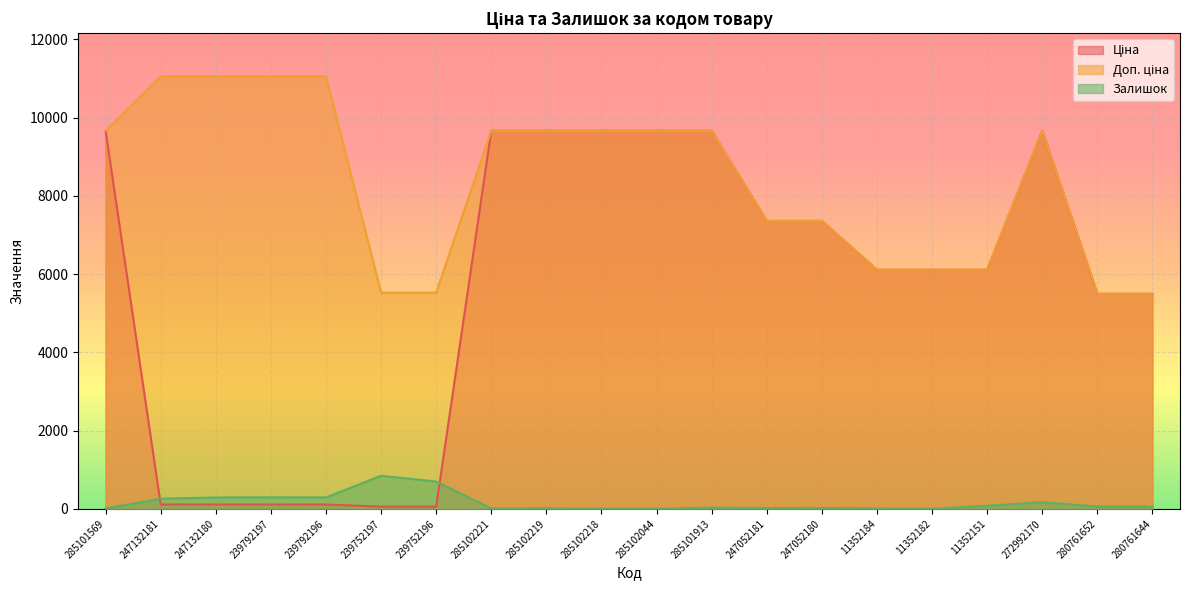

What is the label of the 2nd point from the left?

247132181